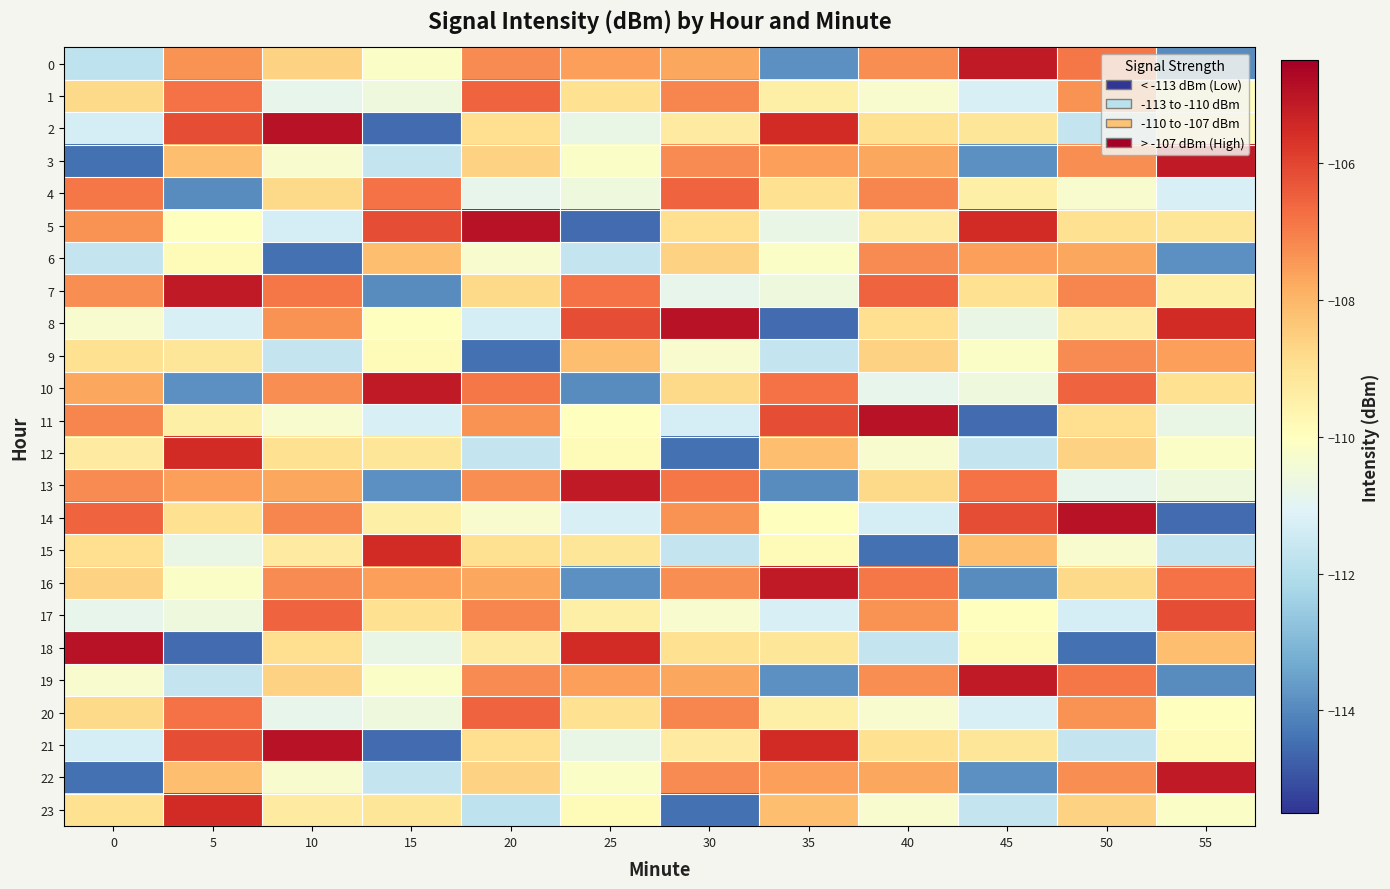

At which category is the sum across all series the highest?

50